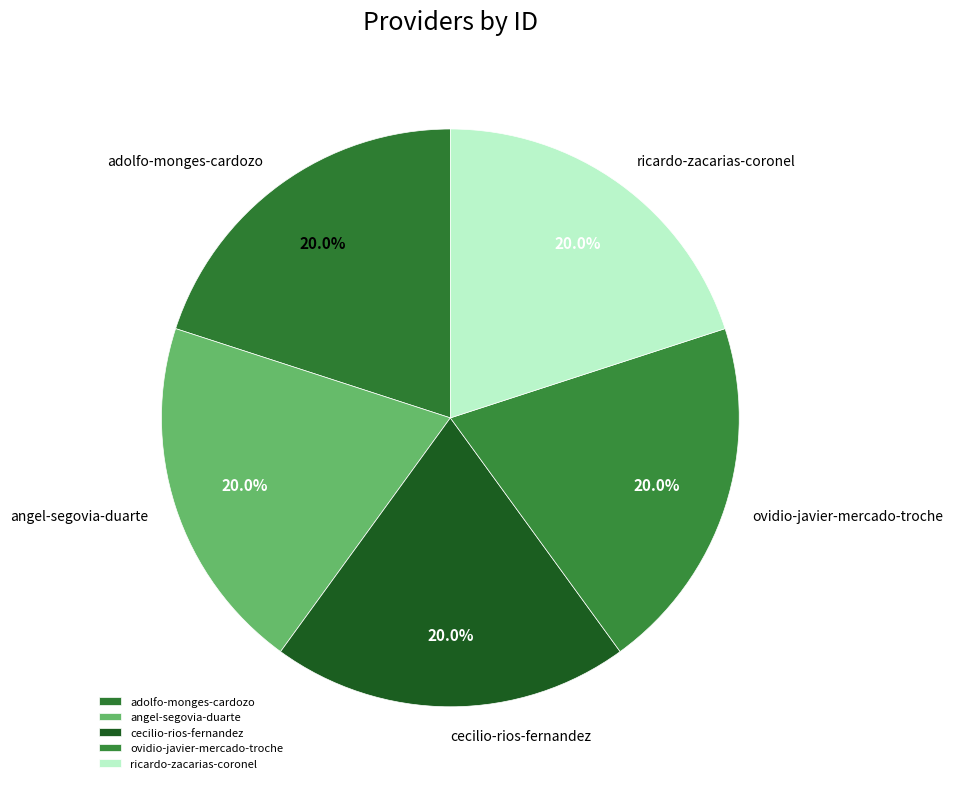

Does any single category account for the majority?

No